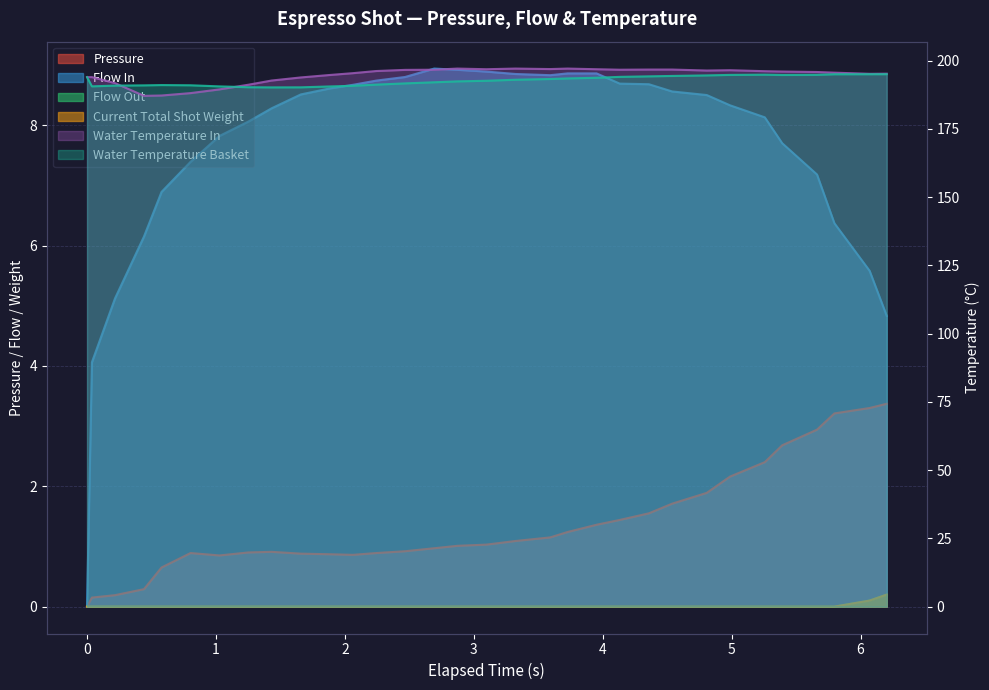

True or false: water_temperature_in and pressure cross at least once.

False